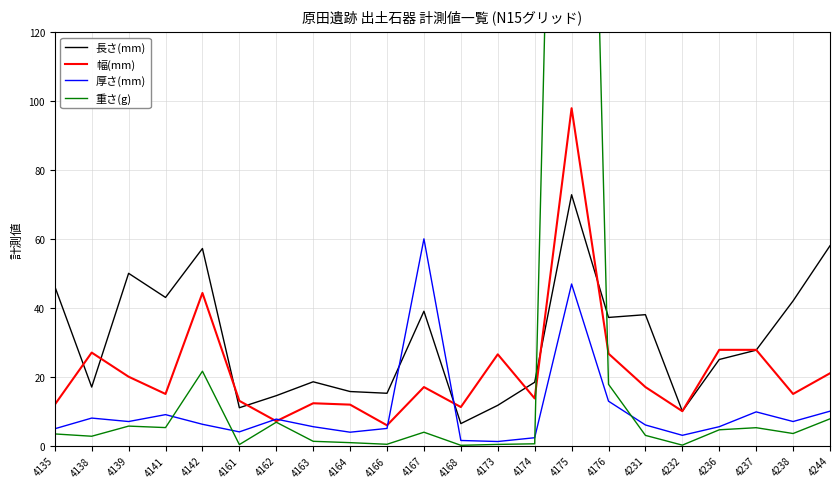

Which has a higher value, 4173 or 4176?

4176